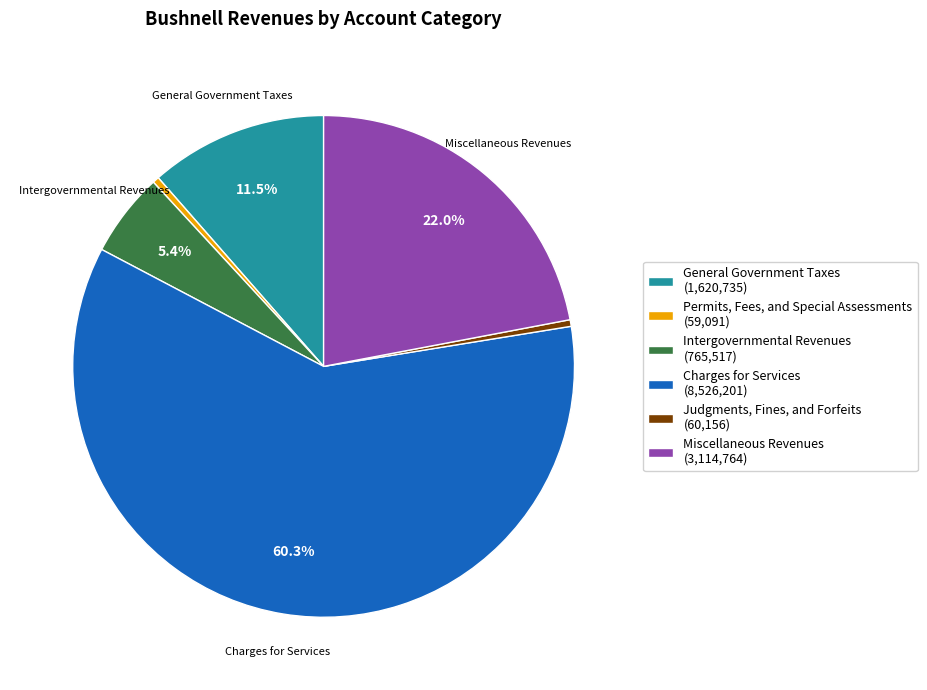

Combined, what portion of the pie is General Government Taxes (1,620,735) and Intergovernmental Revenues (765,517)?

16.9%